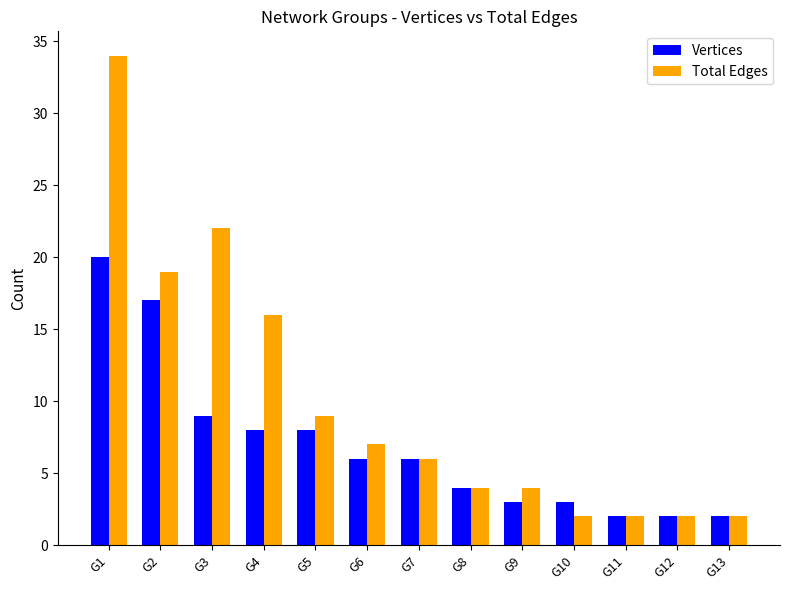

What is the highest value of the Total Edges series?

34